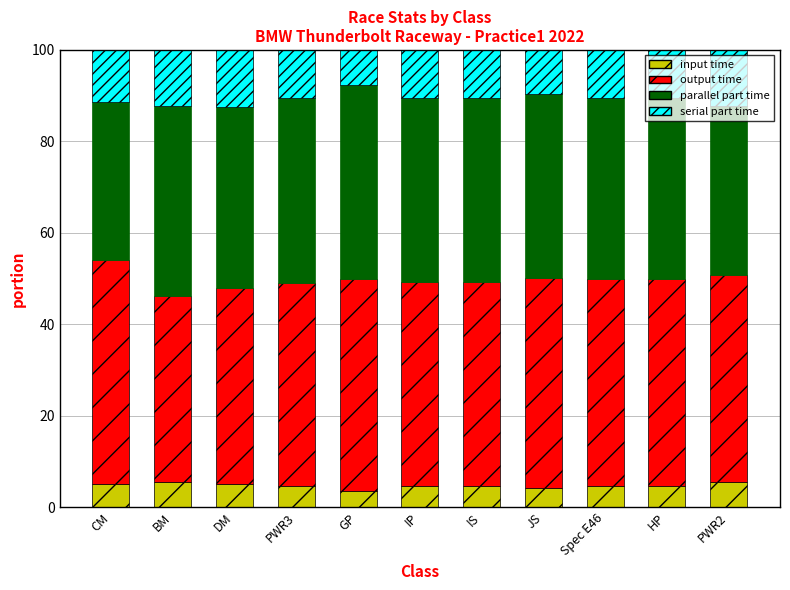

What is the total value across all series at IP?

100.0